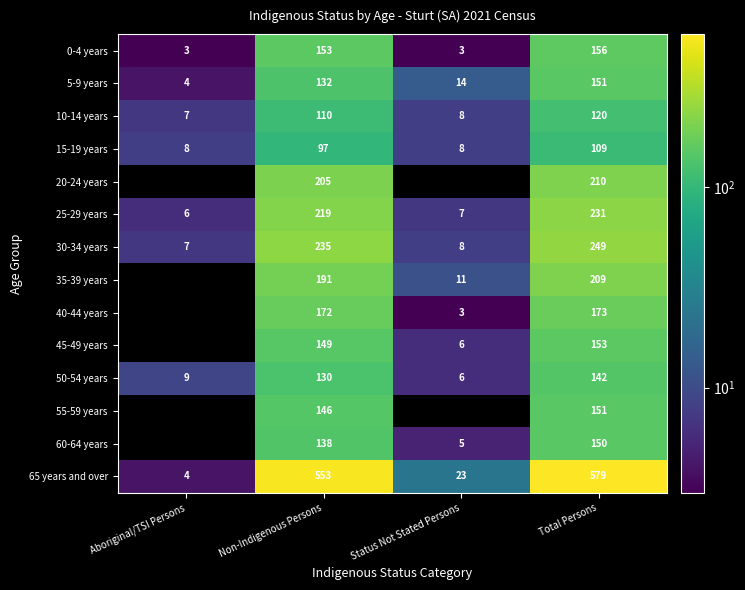

What is the difference between the 35-39 years values at Non-Indigenous Persons and Total Persons?

18